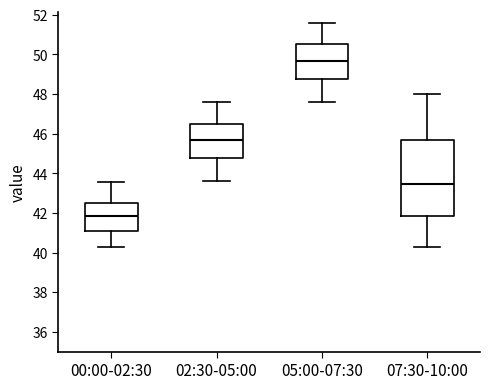

Where is the lower edge of the box for 05:00-07:30 on the y-axis? The values are not printed on the chart, so give them approximately, as read against the axis.

48.8